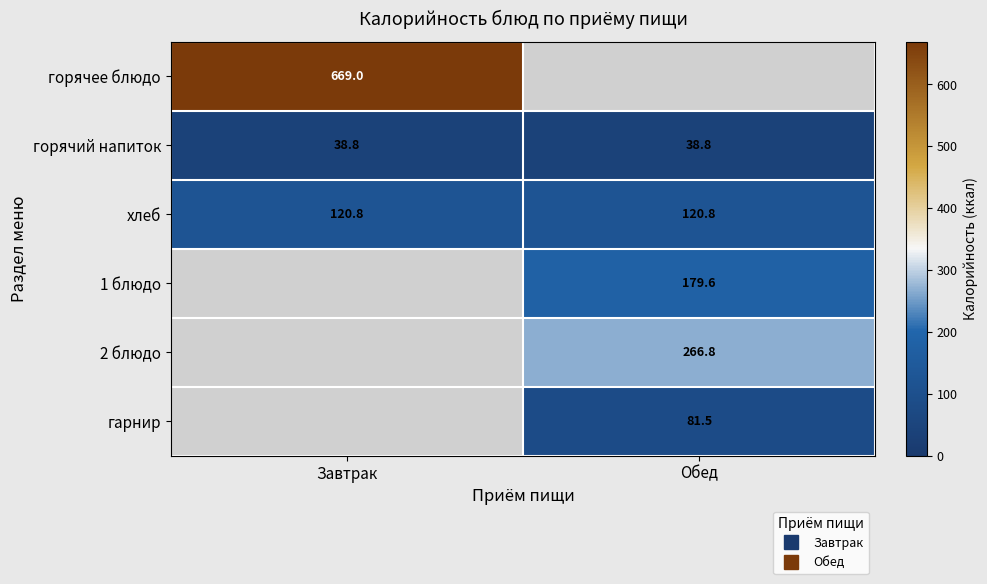

At Обед, list the series in order from largest to smallest.

2 блюдо, 1 блюдо, хлеб, гарнир, горячий напиток, горячее блюдо